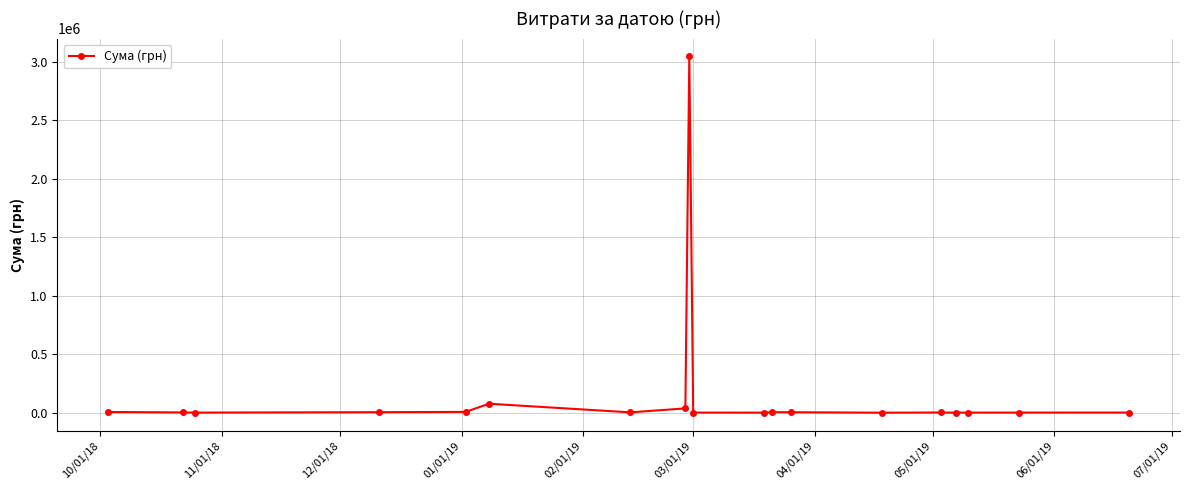

What is the greatest value displayed?

3043706.1